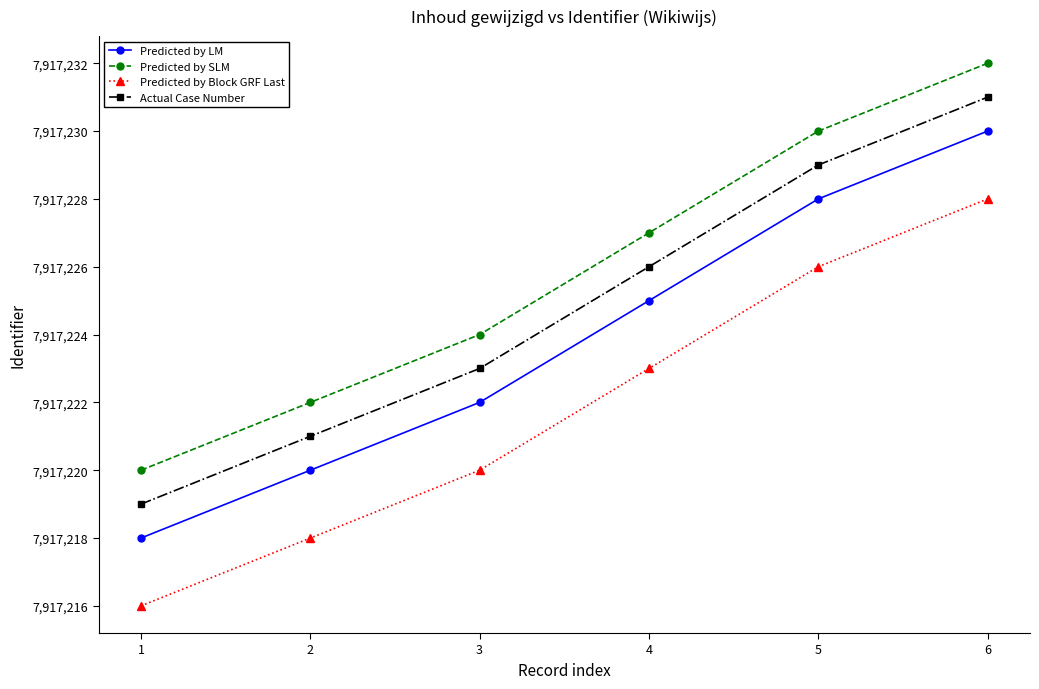

What is the sum of all Predicted by Block GRF Last values?

47503331